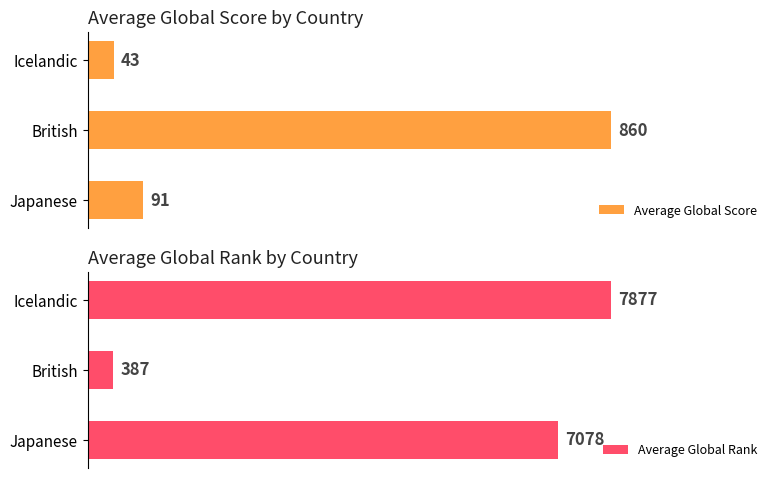

What is the sum of all Average Global Score values?

994